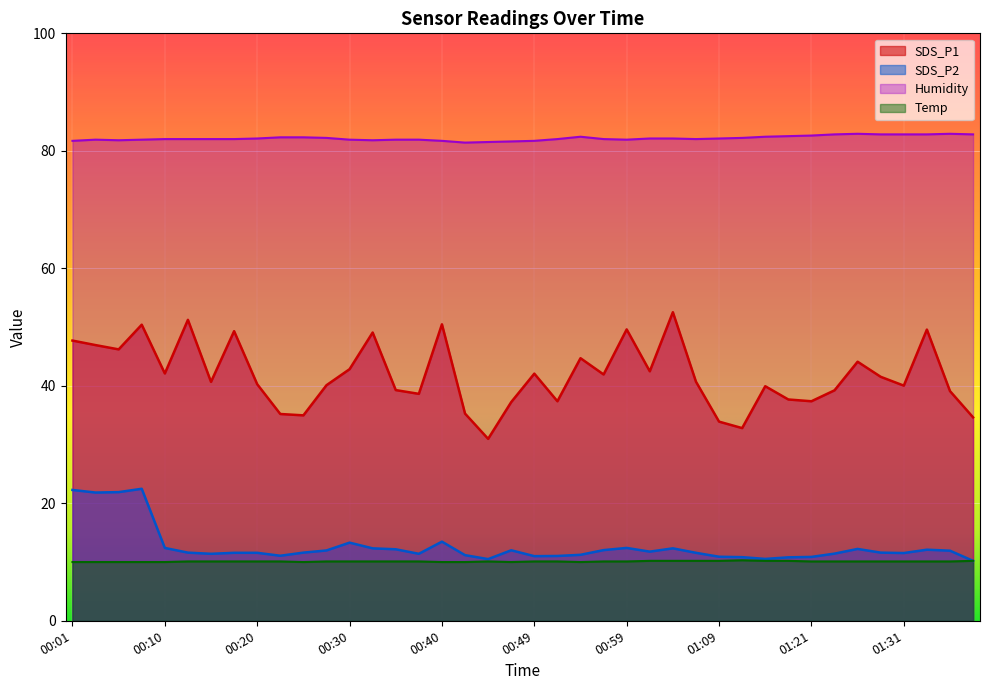

Between 01:21 and 01:28, which series saw the biggest shift?

SDS_P1